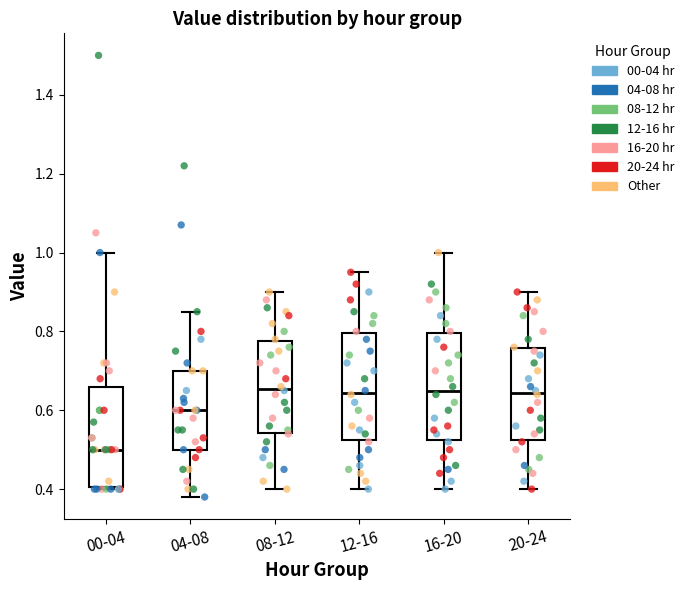

Where does the upper whisker of the box for 00-04 end on the y-axis? The values are not printed on the chart, so give them approximately, as read against the axis.

1.00